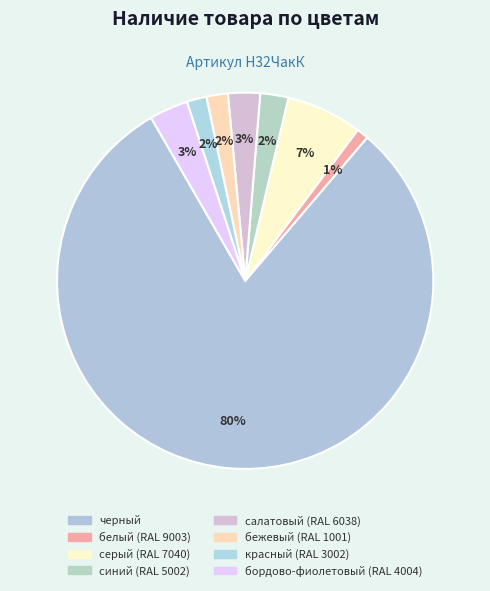

Which category accounts for the majority?

черный